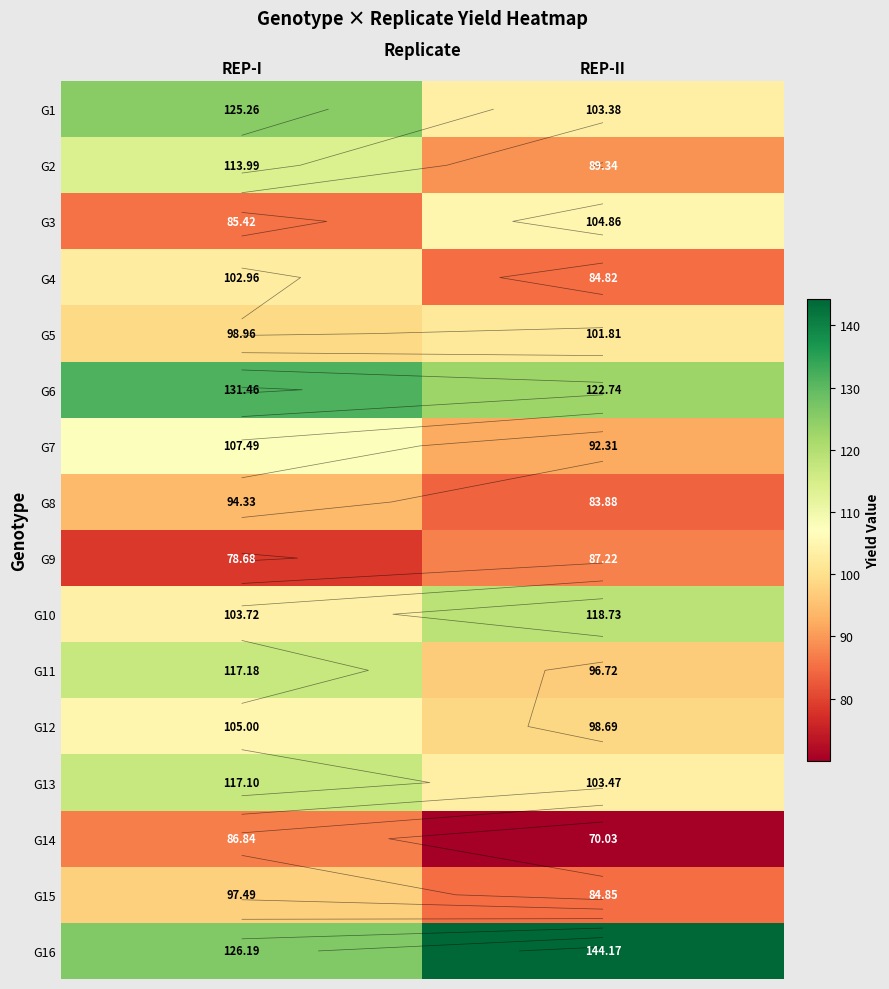

At REP-II, list the series in order from largest to smallest.

G16, G6, G10, G3, G13, G1, G5, G12, G11, G7, G2, G9, G15, G4, G8, G14